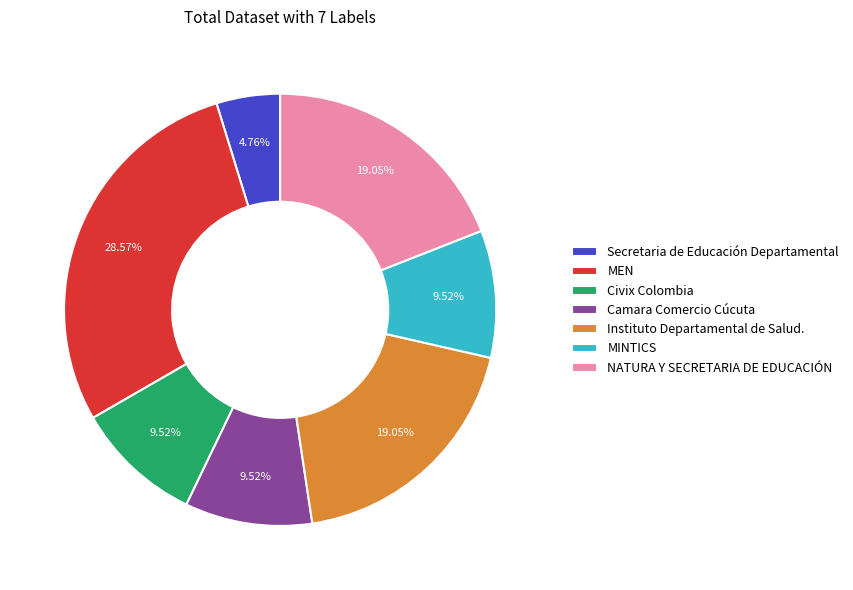

To the nearest percent, what is the difference between the largest and smallest slice percentages?

24%